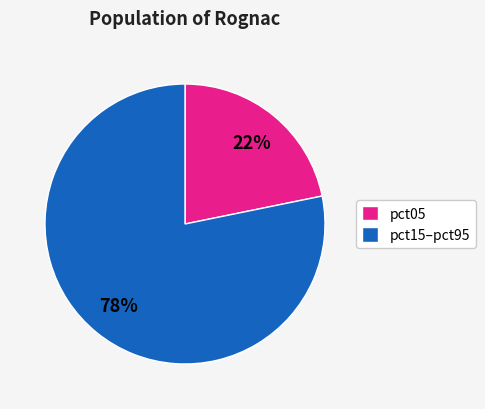

Rank the categories by value from highest to lowest.

pct15–pct95, pct05